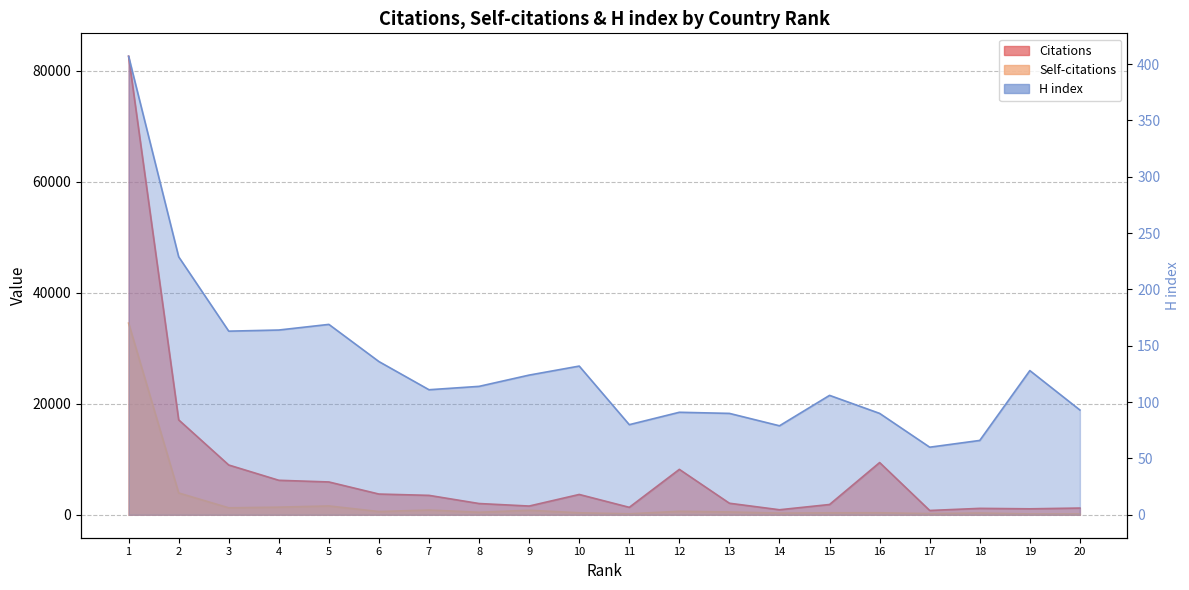

Is the value of Citations at 11 greater than the value of Self-citations at 9?

Yes